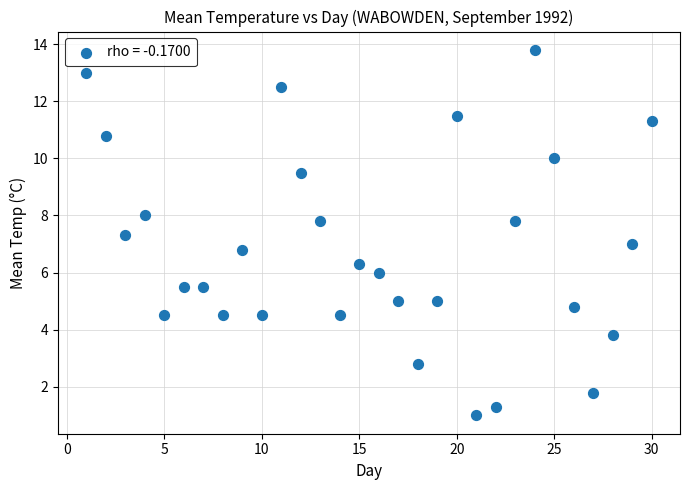

What is the range of X values (max minus min)?

29.0